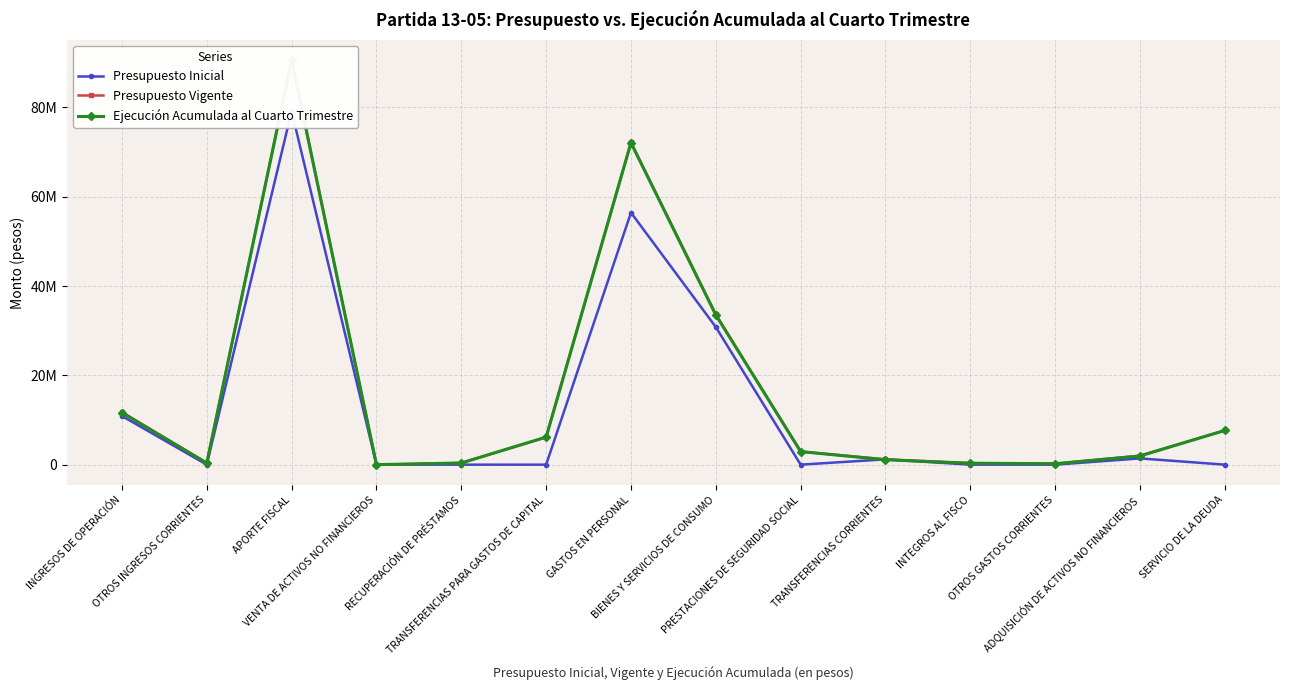

What is the difference between the highest and lowest values at APORTE FISCAL?

11418505